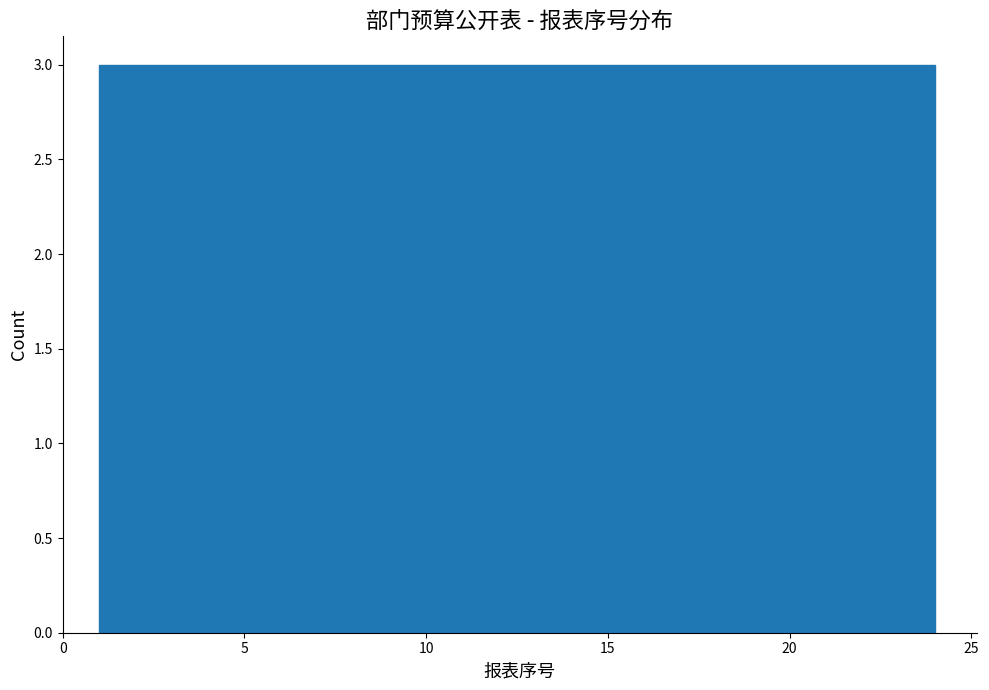

Reading left to right, transcribe this chart: for each bar, give the range it covers on the x-axis and its height. Neither the bar edges nor the heights are printed on the chart, so give them approximately, as read against the axes.

1.0 to 4.0: 3
4.0 to 7.0: 3
7.0 to 9.5: 3
9.5 to 12.5: 3
12.5 to 15.5: 3
15.5 to 18.5: 3
18.5 to 21.0: 3
21.0 to 24.0: 3